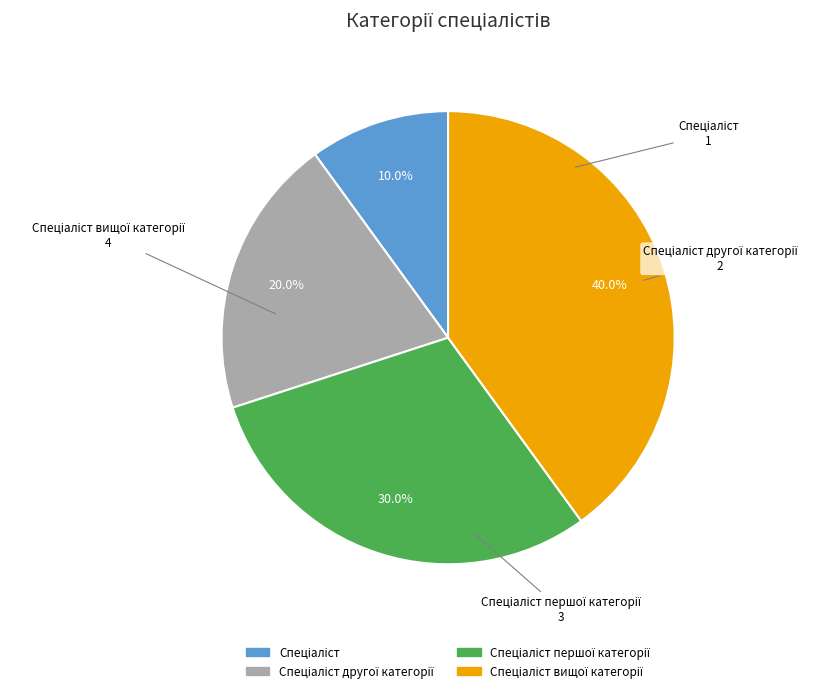

Is there a majority slice in this chart?

No